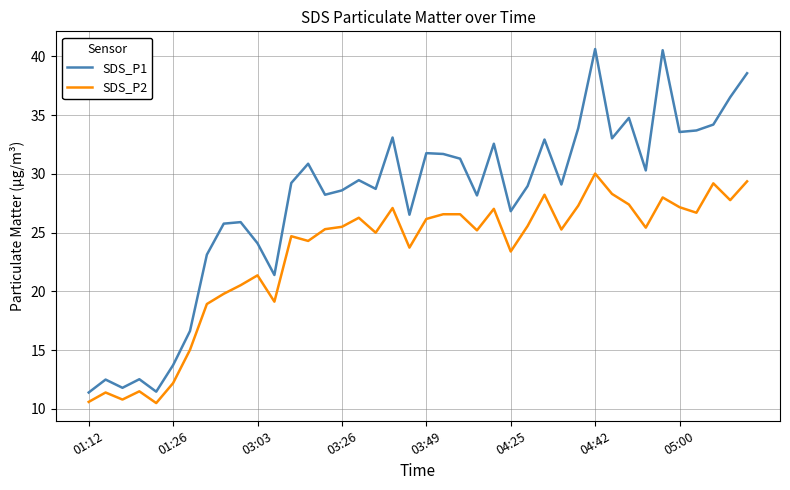

Which series has the largest range (max minus min)?

SDS_P1